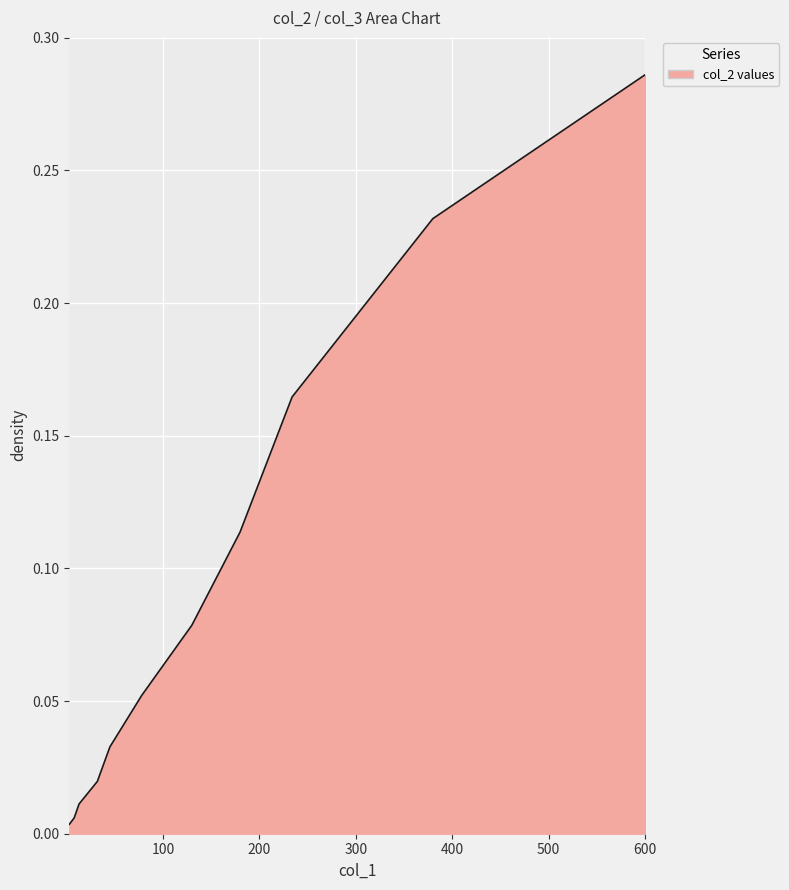

Reading left to right, list all the values displayed in this chart.

3=0.0	8=0.0	13=0.0	32=0.0	45=0.0	78=0.1	130=0.1	180=0.1	234=0.2	380=0.2	600=0.3